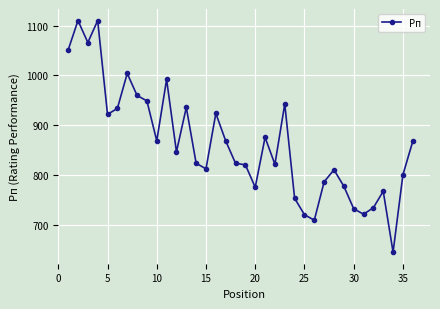

What is the maximum value shown in the chart?

1110